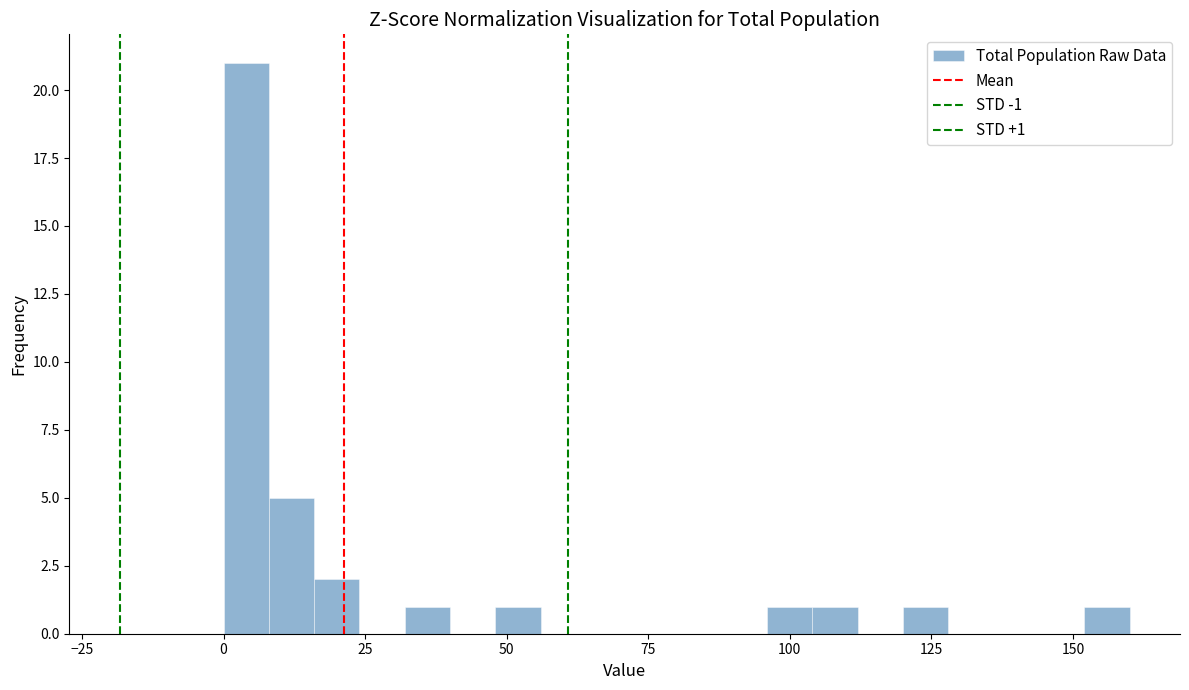

Around what value on the x-axis is the tallest bar? Give the approximate position of its centre, as read against the axis.

5